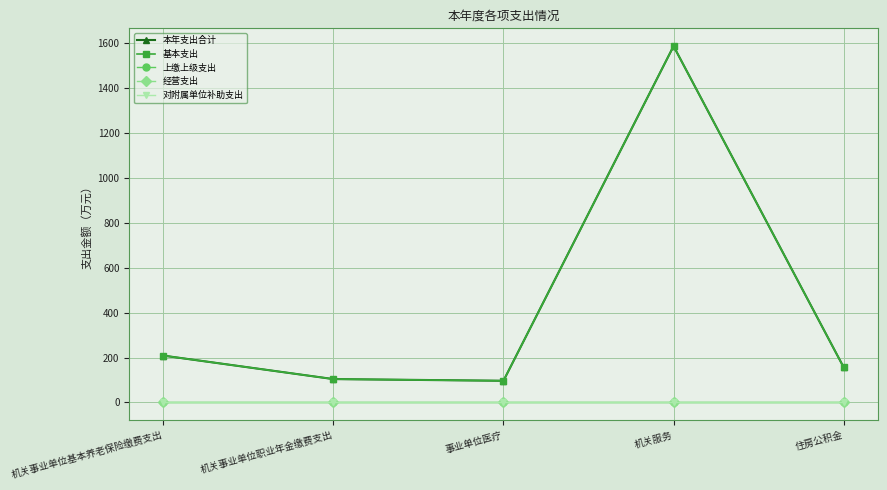

Which series has the largest total across all categories?

本年支出合计